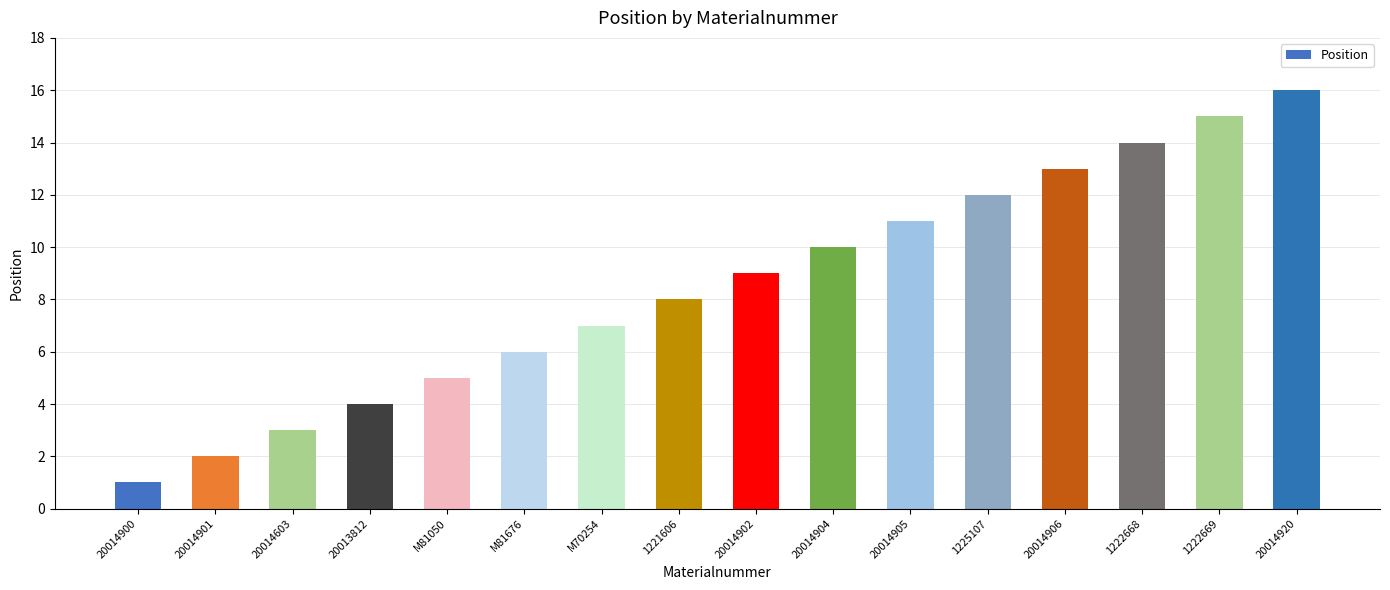

How many distinct data groups are displayed?

1